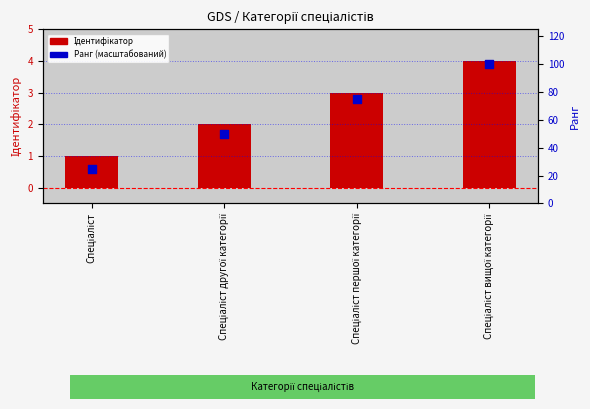

Which series reaches the minimum Y coordinate?

Ідентифікатор